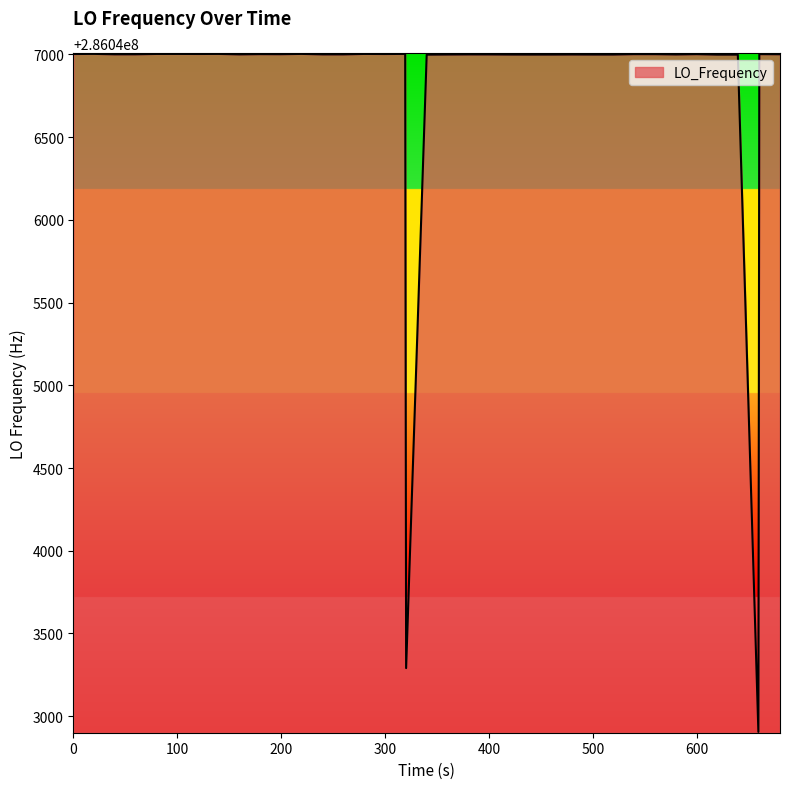

What is the minimum value shown in the chart?

286042905.1